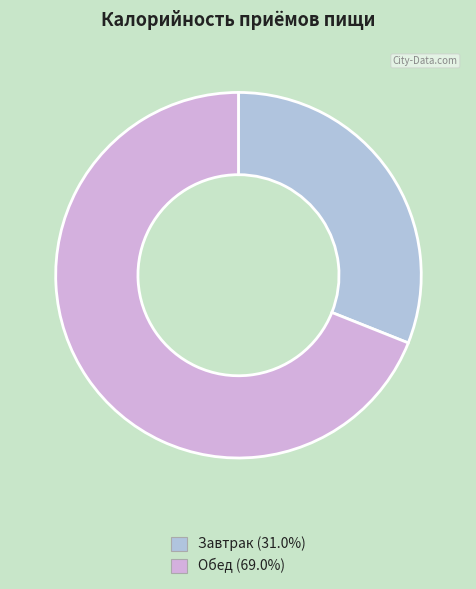

What is the smallest slice in the pie chart?

Завтрак